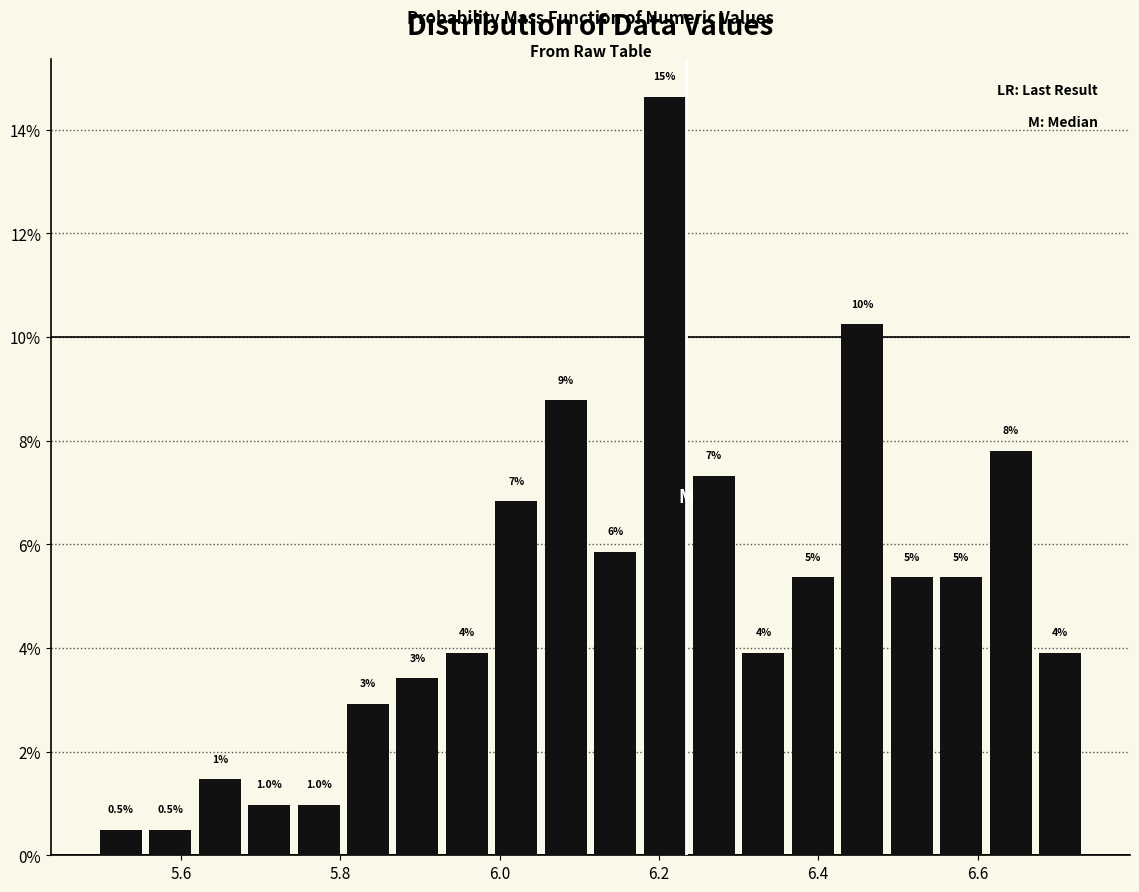

Around what value on the x-axis is the tallest bar? Give the approximate position of its centre, as read against the axis.

6.20